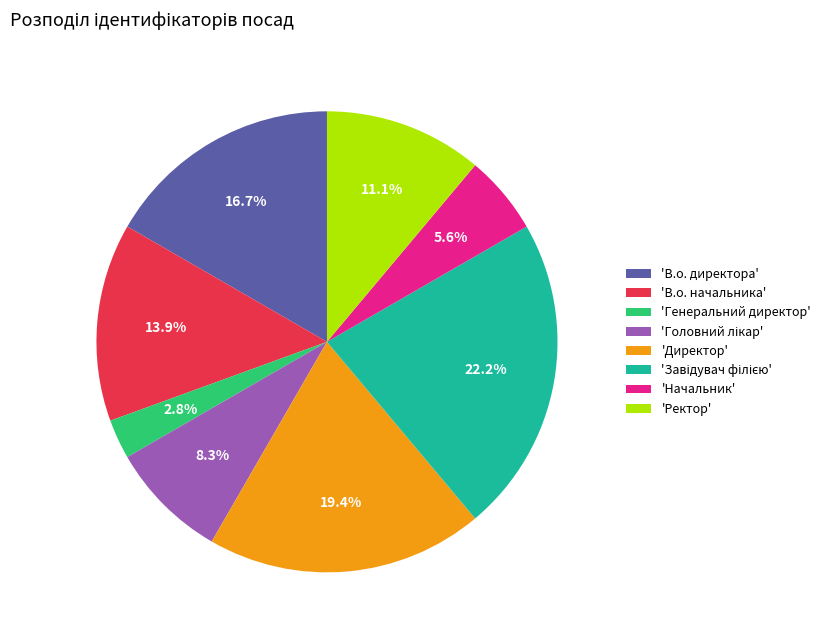

What percentage is NOT represented by 'В.о. директора'?

83.3%